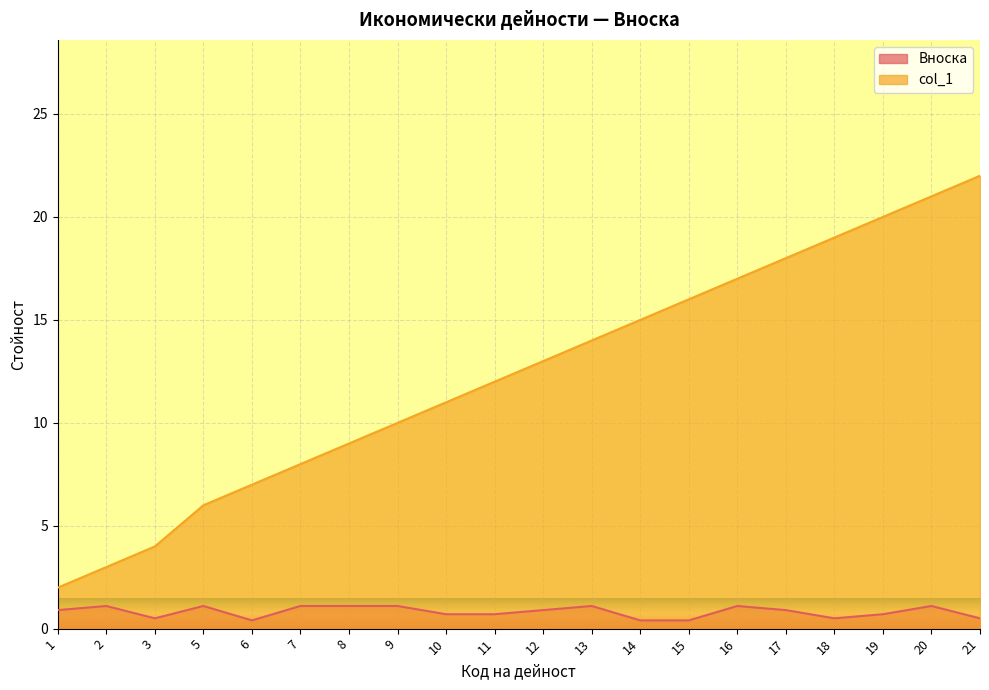

Which series has the largest total across all categories?

col_1